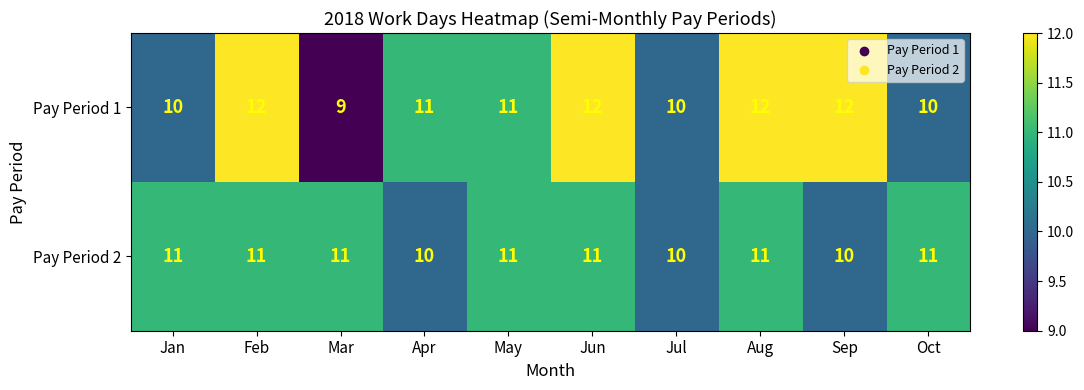

Rank the series at Aug from highest to lowest value.

Pay Period 1, Pay Period 2